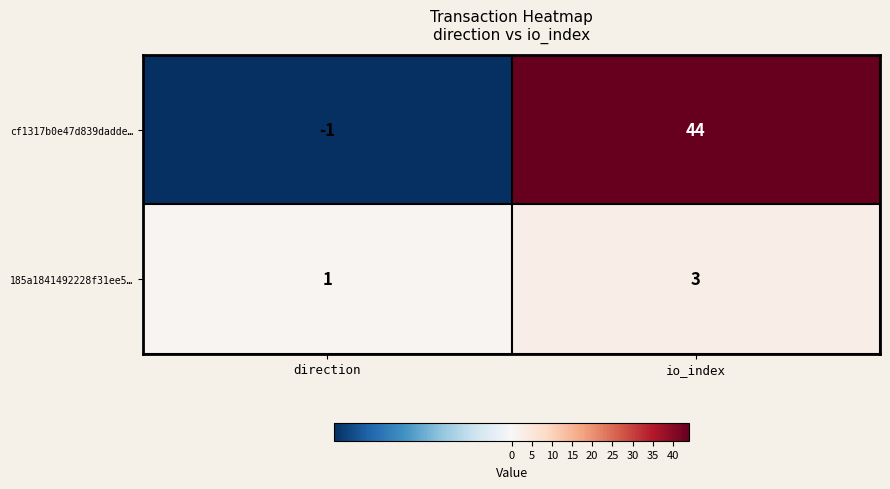

Where is 185a1841492228f31ee5… nearest to the value 2?

direction